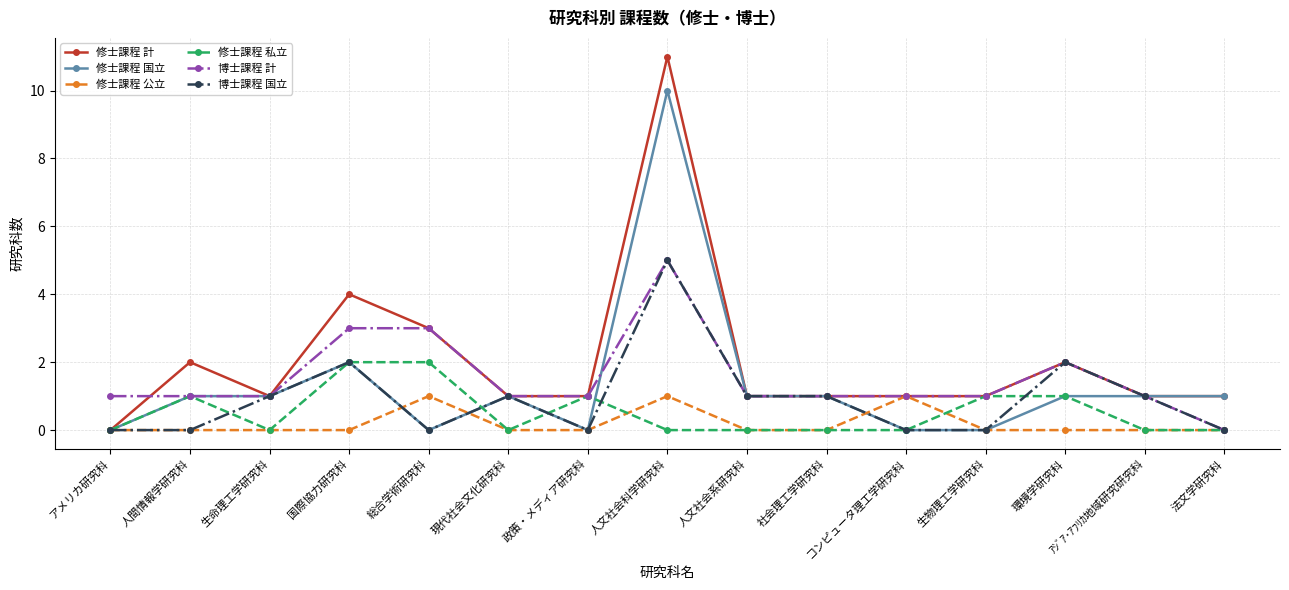

What is the spread (max minus min) of values at コンピュータ理工学研究科?

1